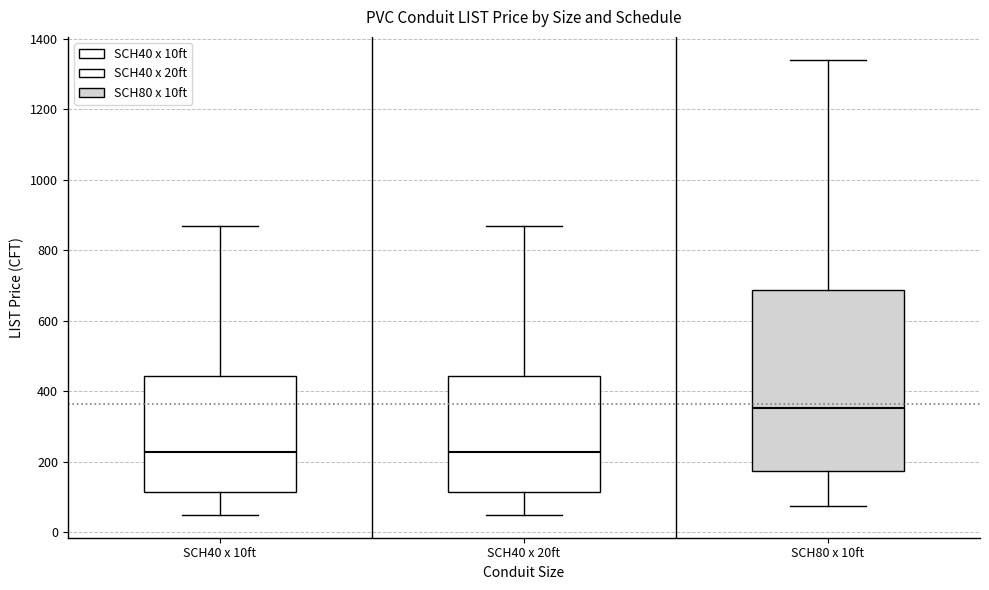

Which box is the tallest, from its lower edge to its upper edge?

SCH80 x 10ft